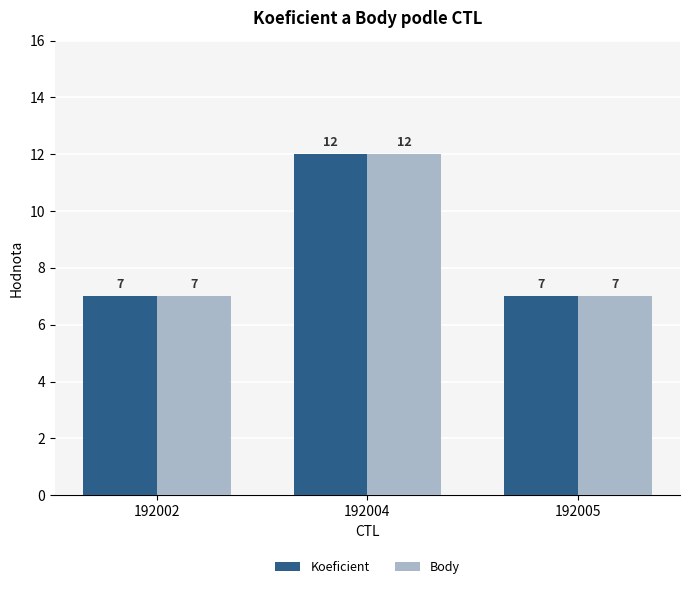

What is the sum of the Koeficient values at 192004 and 192005?

19